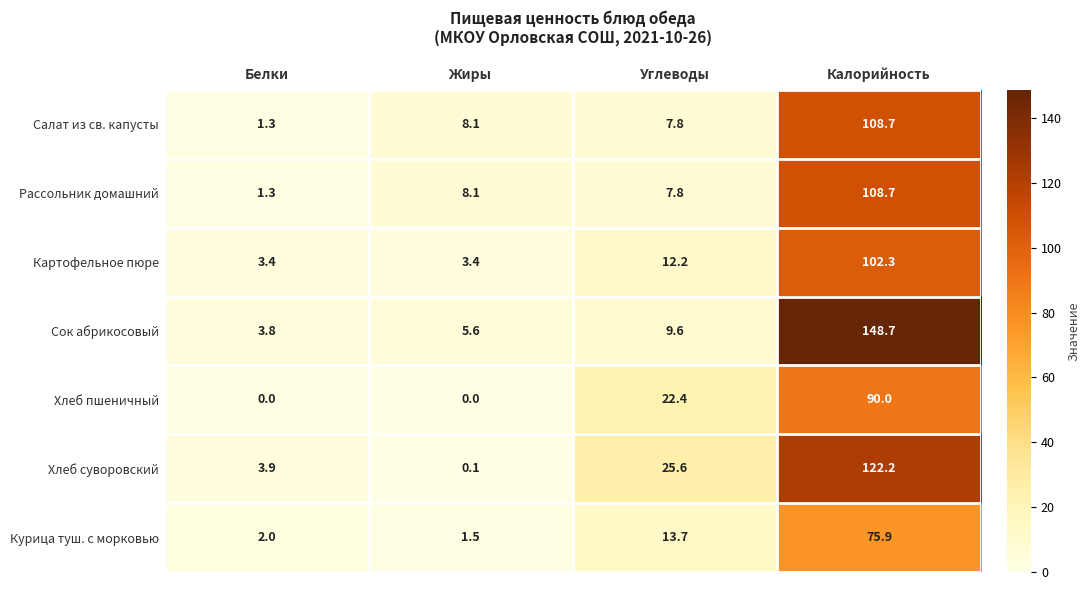

Between Жиры and Калорийность, which series saw the biggest shift?

Сок абрикосовый